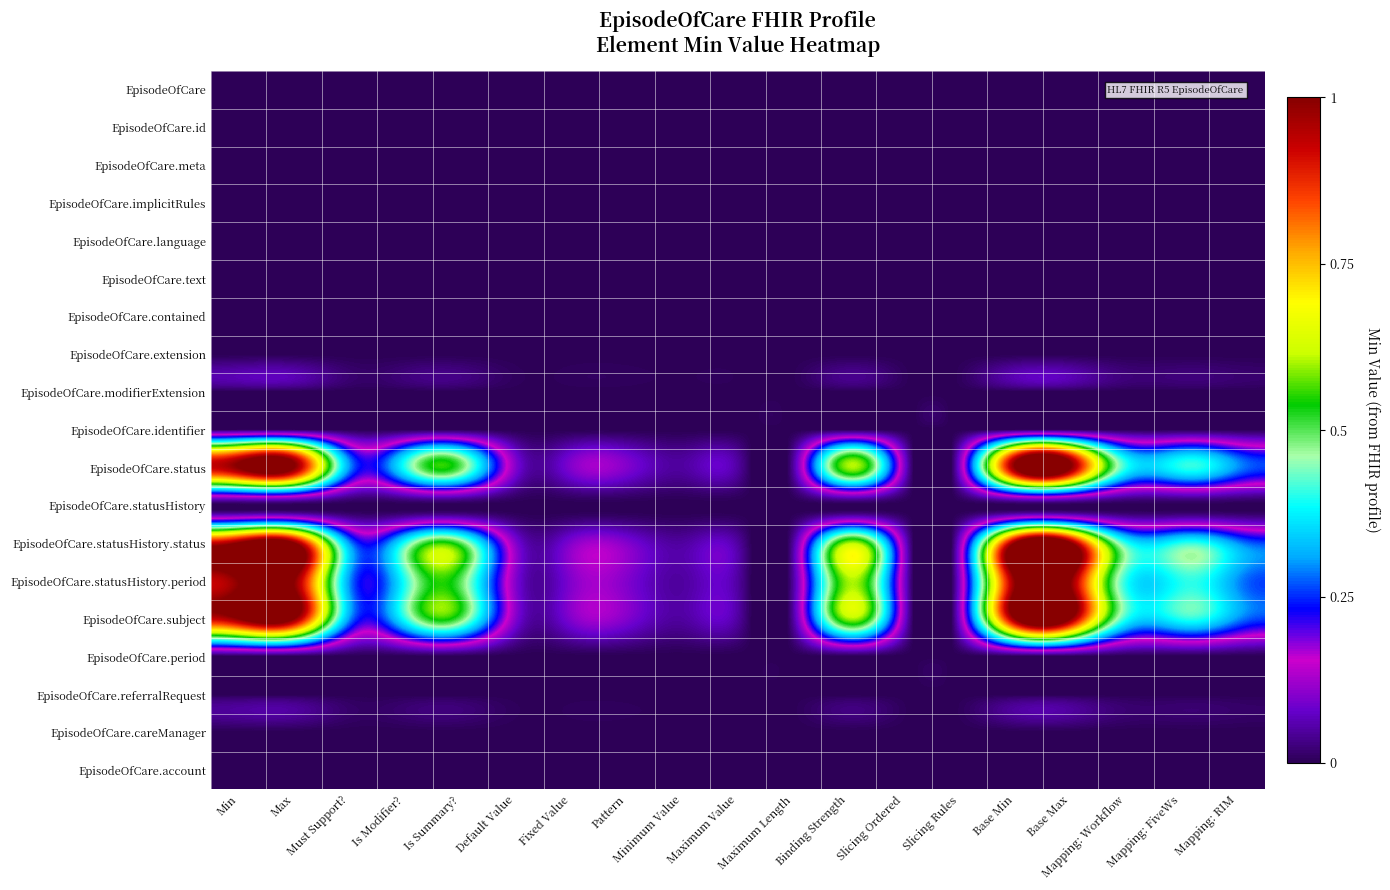

Reading left to right, extract all data points from this chart.

EpisodeOfCare: Min=0.0	Max=0.0	Must Support?=0.0	Is Modifier?=0.0	Is Summary?=0.0	Default Value=0.0	Fixed Value=0.0	Pattern=0.0	Minimum Value=0.0	Maximum Value=0.0	Maximum Length=0.0	Binding Strength=0.0	Slicing Ordered=0.0	Slicing Rules=0.0	Base Min=0.0	Base Max=0.0	Mapping: Workflow=0.0	Mapping: FiveWs=0.0	Mapping: RIM=0.0
EpisodeOfCare.id: Min=0.0	Max=0.0	Must Support?=0.0	Is Modifier?=0.0	Is Summary?=0.0	Default Value=0.0	Fixed Value=0.0	Pattern=0.0	Minimum Value=0.0	Maximum Value=0.0	Maximum Length=0.0	Binding Strength=0.0	Slicing Ordered=0.0	Slicing Rules=0.0	Base Min=0.0	Base Max=0.0	Mapping: Workflow=0.0	Mapping: FiveWs=0.0	Mapping: RIM=0.0
EpisodeOfCare.meta: Min=0.0	Max=0.0	Must Support?=0.0	Is Modifier?=0.0	Is Summary?=0.0	Default Value=0.0	Fixed Value=0.0	Pattern=0.0	Minimum Value=0.0	Maximum Value=0.0	Maximum Length=0.0	Binding Strength=0.0	Slicing Ordered=0.0	Slicing Rules=0.0	Base Min=0.0	Base Max=0.0	Mapping: Workflow=0.0	Mapping: FiveWs=0.0	Mapping: RIM=0.0
EpisodeOfCare.implicitRules: Min=0.0	Max=0.0	Must Support?=0.0	Is Modifier?=0.0	Is Summary?=0.0	Default Value=0.0	Fixed Value=0.0	Pattern=0.0	Minimum Value=0.0	Maximum Value=0.0	Maximum Length=0.0	Binding Strength=0.0	Slicing Ordered=0.0	Slicing Rules=0.0	Base Min=0.0	Base Max=0.0	Mapping: Workflow=0.0	Mapping: FiveWs=0.0	Mapping: RIM=0.0
EpisodeOfCare.language: Min=0.0	Max=0.0	Must Support?=0.0	Is Modifier?=0.0	Is Summary?=0.0	Default Value=0.0	Fixed Value=0.0	Pattern=0.0	Minimum Value=0.0	Maximum Value=0.0	Maximum Length=0.0	Binding Strength=0.0	Slicing Ordered=0.0	Slicing Rules=0.0	Base Min=0.0	Base Max=0.0	Mapping: Workflow=0.0	Mapping: FiveWs=0.0	Mapping: RIM=0.0
EpisodeOfCare.text: Min=0.0	Max=0.0	Must Support?=0.0	Is Modifier?=0.0	Is Summary?=0.0	Default Value=0.0	Fixed Value=0.0	Pattern=0.0	Minimum Value=0.0	Maximum Value=0.0	Maximum Length=0.0	Binding Strength=0.0	Slicing Ordered=0.0	Slicing Rules=0.0	Base Min=0.0	Base Max=0.0	Mapping: Workflow=0.0	Mapping: FiveWs=0.0	Mapping: RIM=0.0
EpisodeOfCare.contained: Min=0.0	Max=0.0	Must Support?=0.0	Is Modifier?=0.0	Is Summary?=0.0	Default Value=0.0	Fixed Value=0.0	Pattern=0.0	Minimum Value=0.0	Maximum Value=0.0	Maximum Length=0.0	Binding Strength=0.0	Slicing Ordered=0.0	Slicing Rules=0.0	Base Min=0.0	Base Max=0.0	Mapping: Workflow=0.0	Mapping: FiveWs=0.0	Mapping: RIM=0.0
EpisodeOfCare.extension: Min=0.0	Max=0.0	Must Support?=0.0	Is Modifier?=0.0	Is Summary?=0.0	Default Value=0.0	Fixed Value=0.0	Pattern=0.0	Minimum Value=0.0	Maximum Value=0.0	Maximum Length=0.0	Binding Strength=0.0	Slicing Ordered=0.0	Slicing Rules=0.0	Base Min=0.0	Base Max=0.0	Mapping: Workflow=0.0	Mapping: FiveWs=0.0	Mapping: RIM=0.0
EpisodeOfCare.modifierExtension: Min=0.0	Max=0.0	Must Support?=0.0	Is Modifier?=0.0	Is Summary?=0.0	Default Value=0.0	Fixed Value=0.0	Pattern=0.0	Minimum Value=0.0	Maximum Value=0.0	Maximum Length=0.0	Binding Strength=0.0	Slicing Ordered=0.0	Slicing Rules=0.0	Base Min=0.0	Base Max=0.0	Mapping: Workflow=0.0	Mapping: FiveWs=0.0	Mapping: RIM=0.0
EpisodeOfCare.identifier: Min=0.0	Max=0.0	Must Support?=0.0	Is Modifier?=0.0	Is Summary?=0.0	Default Value=0.0	Fixed Value=0.0	Pattern=0.0	Minimum Value=0.0	Maximum Value=0.0	Maximum Length=0.0	Binding Strength=0.0	Slicing Ordered=0.0	Slicing Rules=0.0	Base Min=0.0	Base Max=0.0	Mapping: Workflow=0.0	Mapping: FiveWs=0.0	Mapping: RIM=0.0
EpisodeOfCare.status: Min=1.0	Max=1.0	Must Support?=0.3	Is Modifier?=0.4	Is Summary?=0.5	Default Value=0.1	Fixed Value=0.1	Pattern=0.1	Minimum Value=0.1	Maximum Value=0.1	Maximum Length=0.1	Binding Strength=0.6	Slicing Ordered=0.1	Slicing Rules=0.1	Base Min=1.0	Base Max=1.0	Mapping: Workflow=0.4	Mapping: FiveWs=0.4	Mapping: RIM=0.3
EpisodeOfCare.statusHistory: Min=0.0	Max=0.0	Must Support?=0.0	Is Modifier?=0.0	Is Summary?=0.0	Default Value=0.0	Fixed Value=0.0	Pattern=0.0	Minimum Value=0.0	Maximum Value=0.0	Maximum Length=0.0	Binding Strength=0.0	Slicing Ordered=0.0	Slicing Rules=0.0	Base Min=0.0	Base Max=0.0	Mapping: Workflow=0.0	Mapping: FiveWs=0.0	Mapping: RIM=0.0
EpisodeOfCare.statusHistory.status: Min=1.0	Max=1.0	Must Support?=0.3	Is Modifier?=0.4	Is Summary?=0.5	Default Value=0.1	Fixed Value=0.1	Pattern=0.1	Minimum Value=0.1	Maximum Value=0.1	Maximum Length=0.1	Binding Strength=0.6	Slicing Ordered=0.1	Slicing Rules=0.1	Base Min=1.0	Base Max=1.0	Mapping: Workflow=0.4	Mapping: FiveWs=0.4	Mapping: RIM=0.3
EpisodeOfCare.statusHistory.period: Min=1.0	Max=1.0	Must Support?=0.3	Is Modifier?=0.4	Is Summary?=0.5	Default Value=0.1	Fixed Value=0.1	Pattern=0.1	Minimum Value=0.1	Maximum Value=0.1	Maximum Length=0.1	Binding Strength=0.6	Slicing Ordered=0.1	Slicing Rules=0.1	Base Min=1.0	Base Max=1.0	Mapping: Workflow=0.4	Mapping: FiveWs=0.4	Mapping: RIM=0.3
EpisodeOfCare.subject: Min=1.0	Max=1.0	Must Support?=0.3	Is Modifier?=0.4	Is Summary?=0.5	Default Value=0.1	Fixed Value=0.1	Pattern=0.1	Minimum Value=0.1	Maximum Value=0.1	Maximum Length=0.1	Binding Strength=0.6	Slicing Ordered=0.1	Slicing Rules=0.1	Base Min=1.0	Base Max=1.0	Mapping: Workflow=0.4	Mapping: FiveWs=0.4	Mapping: RIM=0.3
EpisodeOfCare.period: Min=0.0	Max=0.0	Must Support?=0.0	Is Modifier?=0.0	Is Summary?=0.0	Default Value=0.0	Fixed Value=0.0	Pattern=0.0	Minimum Value=0.0	Maximum Value=0.0	Maximum Length=0.0	Binding Strength=0.0	Slicing Ordered=0.0	Slicing Rules=0.0	Base Min=0.0	Base Max=0.0	Mapping: Workflow=0.0	Mapping: FiveWs=0.0	Mapping: RIM=0.0
EpisodeOfCare.referralRequest: Min=0.0	Max=0.0	Must Support?=0.0	Is Modifier?=0.0	Is Summary?=0.0	Default Value=0.0	Fixed Value=0.0	Pattern=0.0	Minimum Value=0.0	Maximum Value=0.0	Maximum Length=0.0	Binding Strength=0.0	Slicing Ordered=0.0	Slicing Rules=0.0	Base Min=0.0	Base Max=0.0	Mapping: Workflow=0.0	Mapping: FiveWs=0.0	Mapping: RIM=0.0
EpisodeOfCare.careManager: Min=0.0	Max=0.0	Must Support?=0.0	Is Modifier?=0.0	Is Summary?=0.0	Default Value=0.0	Fixed Value=0.0	Pattern=0.0	Minimum Value=0.0	Maximum Value=0.0	Maximum Length=0.0	Binding Strength=0.0	Slicing Ordered=0.0	Slicing Rules=0.0	Base Min=0.0	Base Max=0.0	Mapping: Workflow=0.0	Mapping: FiveWs=0.0	Mapping: RIM=0.0
EpisodeOfCare.account: Min=0.0	Max=0.0	Must Support?=0.0	Is Modifier?=0.0	Is Summary?=0.0	Default Value=0.0	Fixed Value=0.0	Pattern=0.0	Minimum Value=0.0	Maximum Value=0.0	Maximum Length=0.0	Binding Strength=0.0	Slicing Ordered=0.0	Slicing Rules=0.0	Base Min=0.0	Base Max=0.0	Mapping: Workflow=0.0	Mapping: FiveWs=0.0	Mapping: RIM=0.0